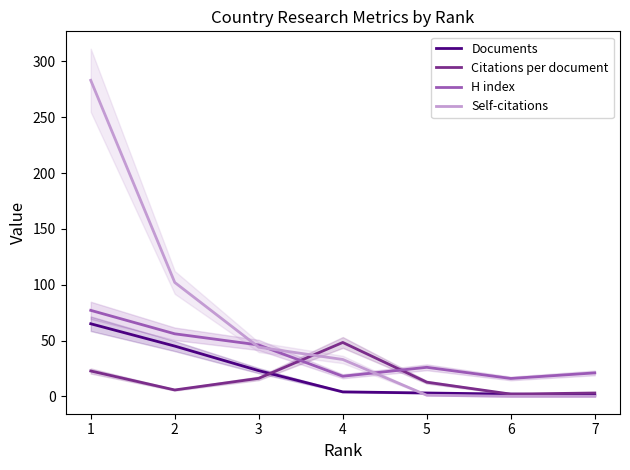

Reading left to right, extract all data points from this chart.

Documents: 65.0	45.0	23.0	4.0	3.0	2.0	1.0
Citations per document: 22.7	5.7	16.1	48.2	12.7	2.0	3.0
H index: 77.0	56.0	46.0	18.0	26.0	16.0	21.0
Self-citations: 283.0	102.0	44.0	33.0	1.0	0.0	0.0